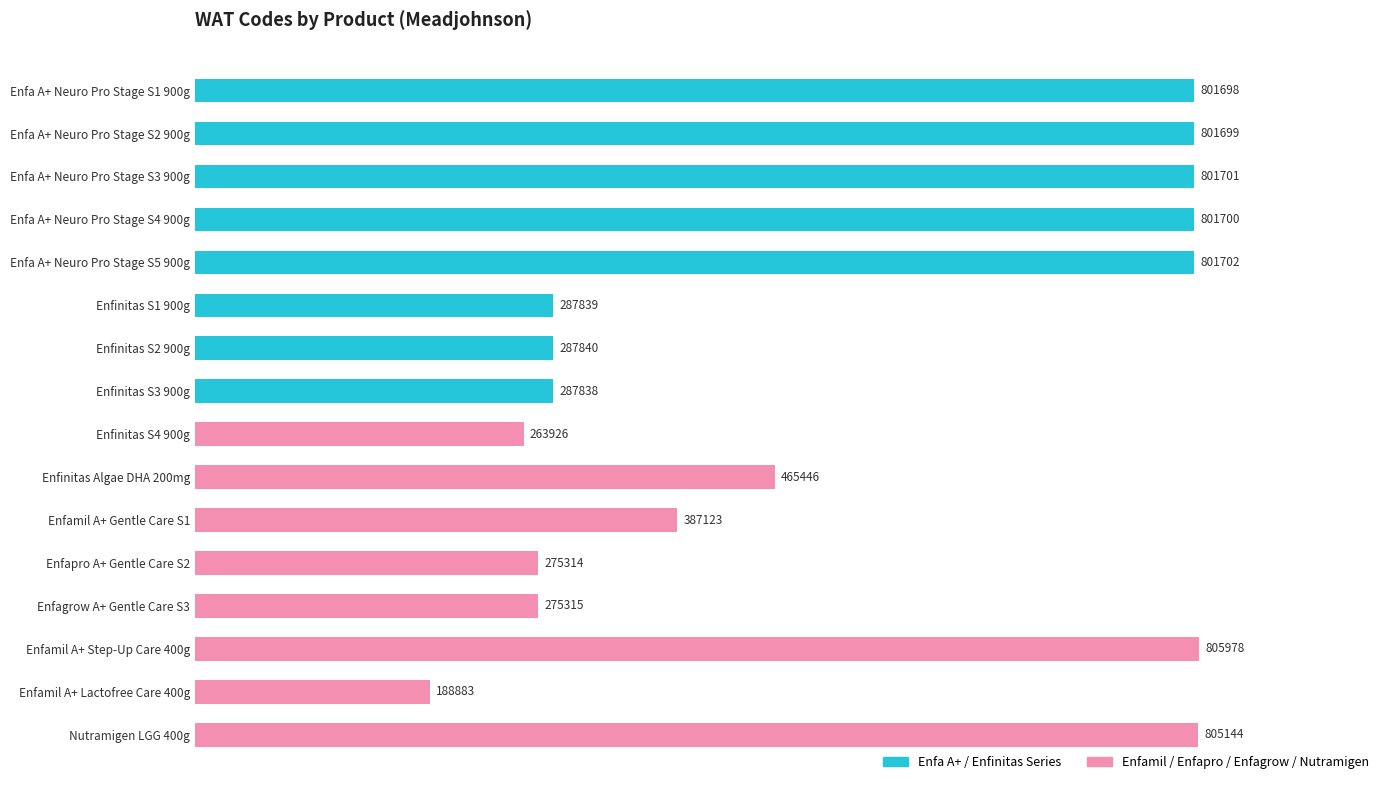

Rank the categories by value from highest to lowest.

Enfamil A+ Step-Up Care 400g, Nutramigen LGG 400g, Enfa A+ Neuro Pro Stage S5 900g, Enfa A+ Neuro Pro Stage S3 900g, Enfa A+ Neuro Pro Stage S4 900g, Enfa A+ Neuro Pro Stage S2 900g, Enfa A+ Neuro Pro Stage S1 900g, Enfinitas Algae DHA 200mg, Enfamil A+ Gentle Care S1, Enfinitas S2 900g, Enfinitas S1 900g, Enfinitas S3 900g, Enfagrow A+ Gentle Care S3, Enfapro A+ Gentle Care S2, Enfinitas S4 900g, Enfamil A+ Lactofree Care 400g